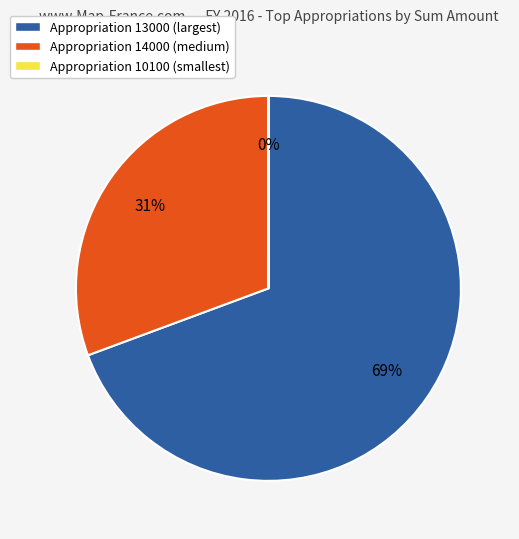

What is the largest slice in the pie chart?

Appropriation 13000 (largest)